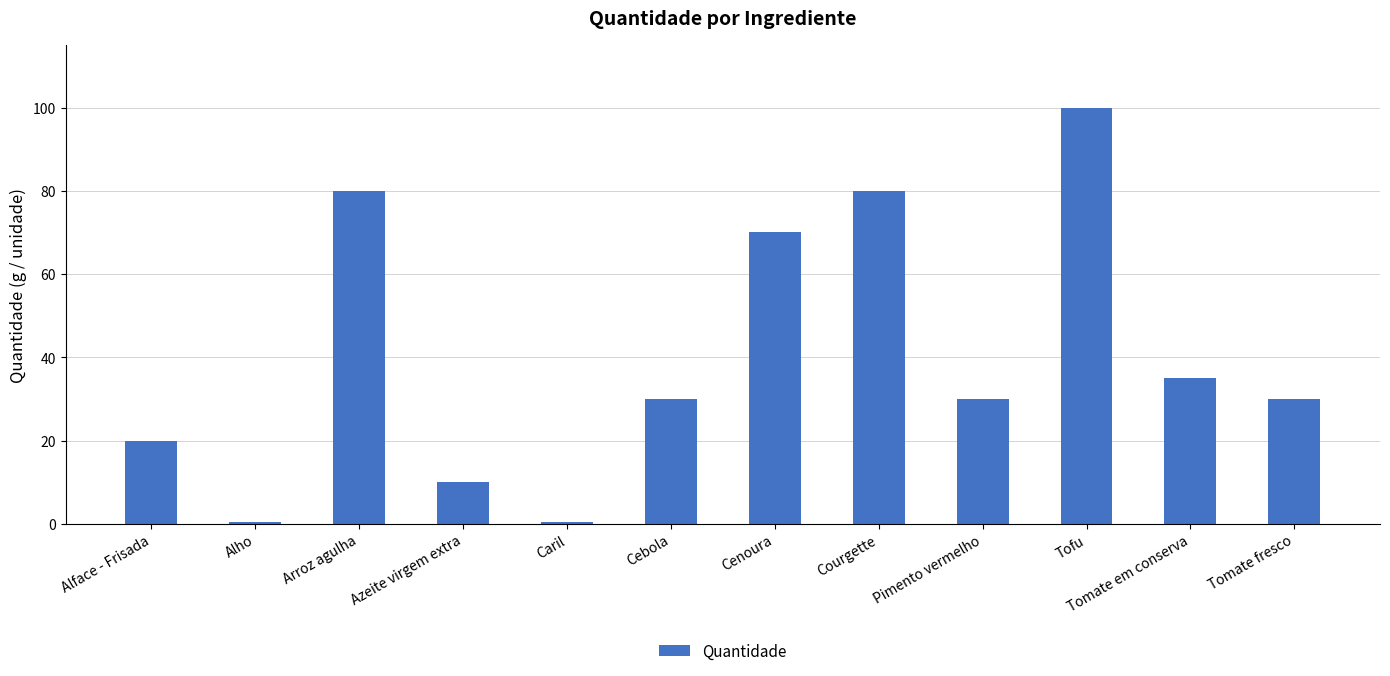

What is the maximum value shown in the chart?

100.0